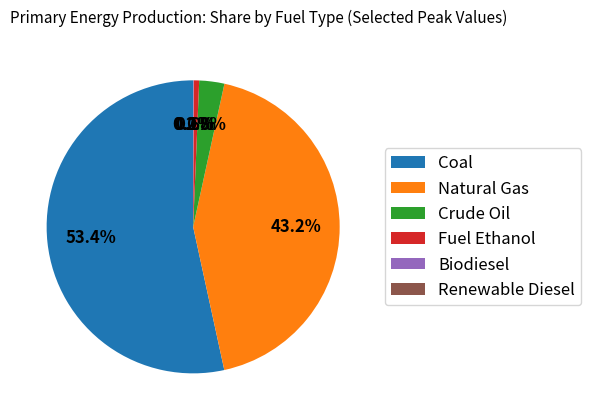

Which slice is the largest?

Coal